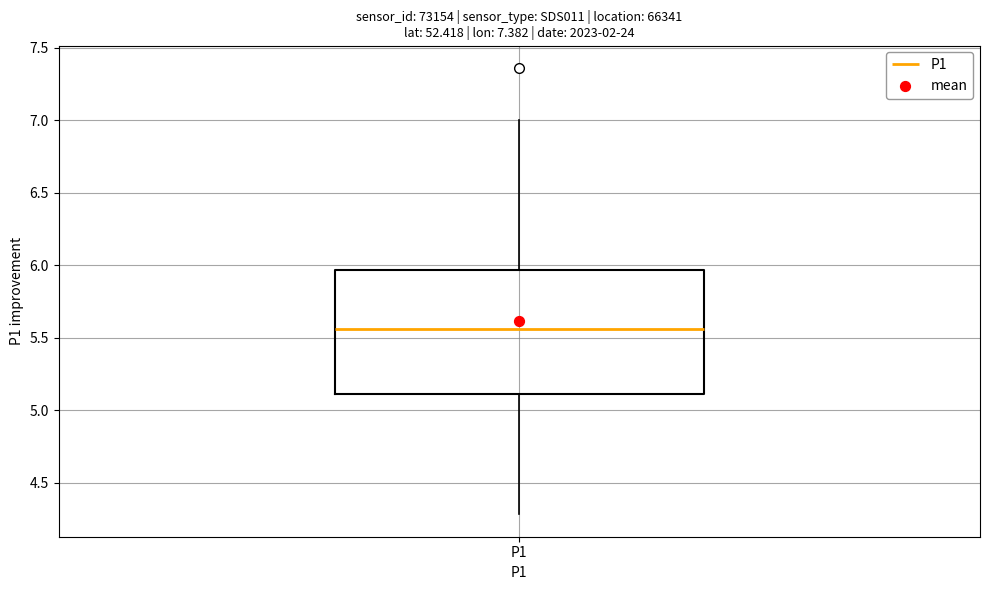

Read this box plot against the y-axis: the position of the median line, the range covered by the box, and the ends of both whiskers. The values are not printed on the chart, so give them approximately, as read against the axis.

median 5.55, box 5.10 to 5.95, whiskers 4.30 to 7.00